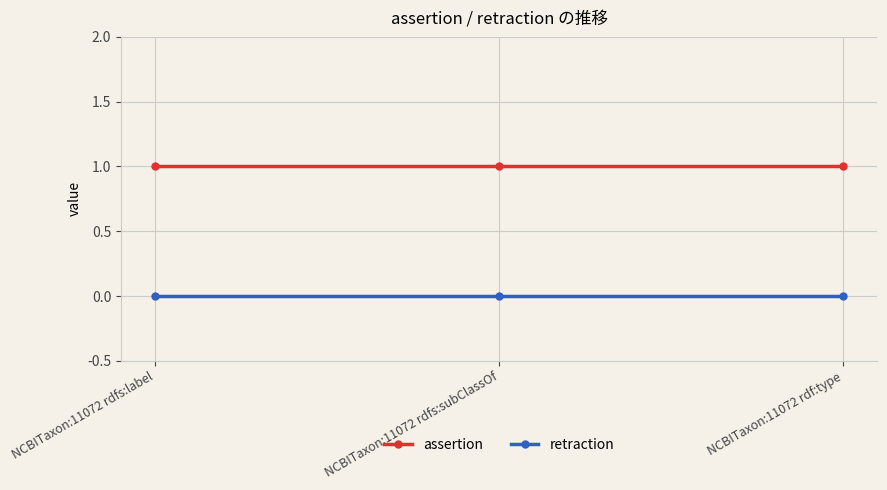

What is the greatest value displayed?

1